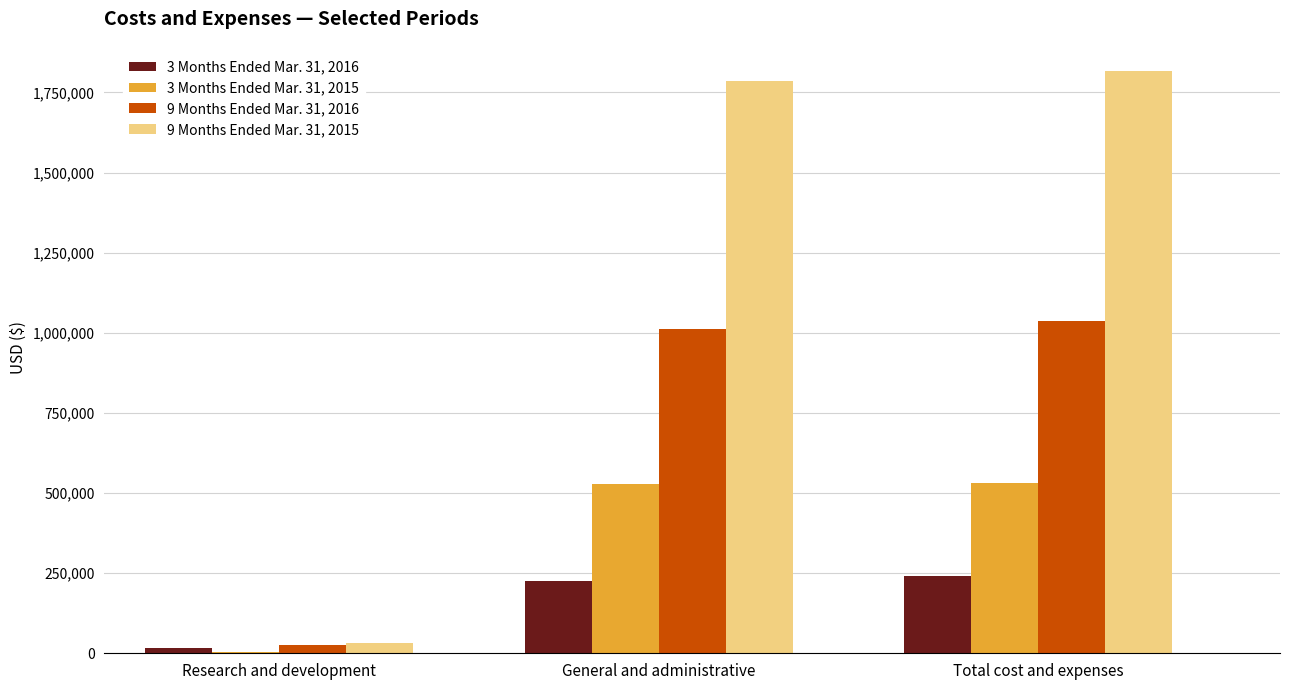

Which series has the largest total across all categories?

9 Months Ended Mar. 31, 2015